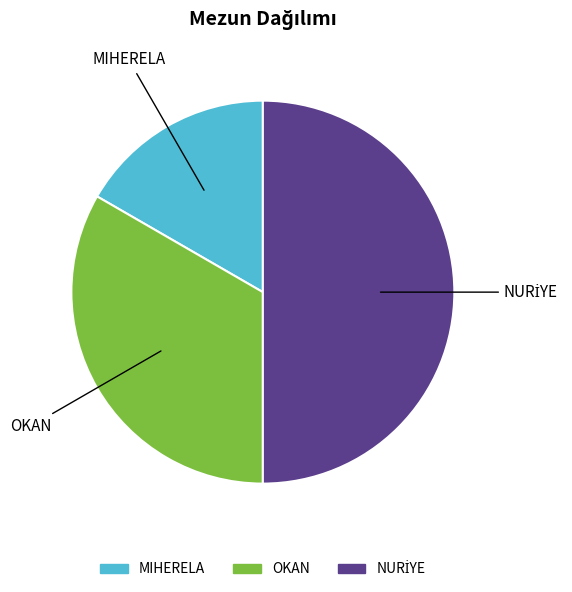

The MIHERELA slice represents 17% of the pie. True or false?

True